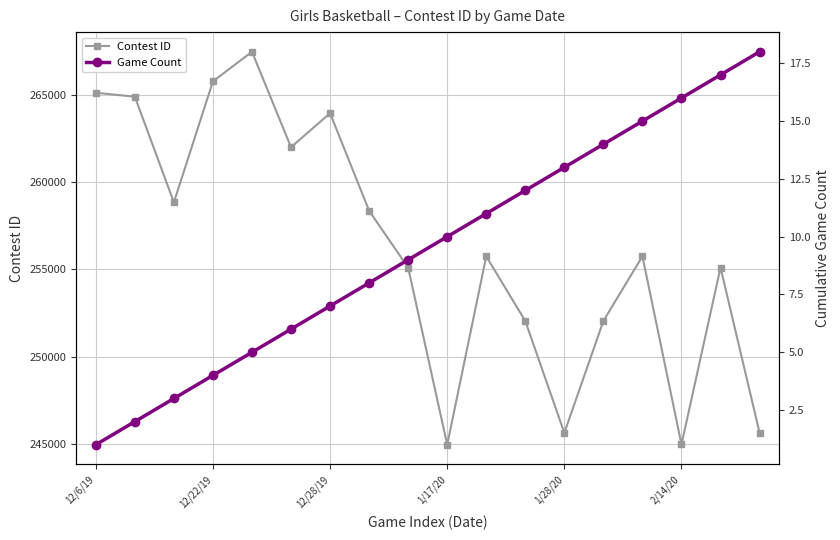

What is the highest value of the Game Count series?

18